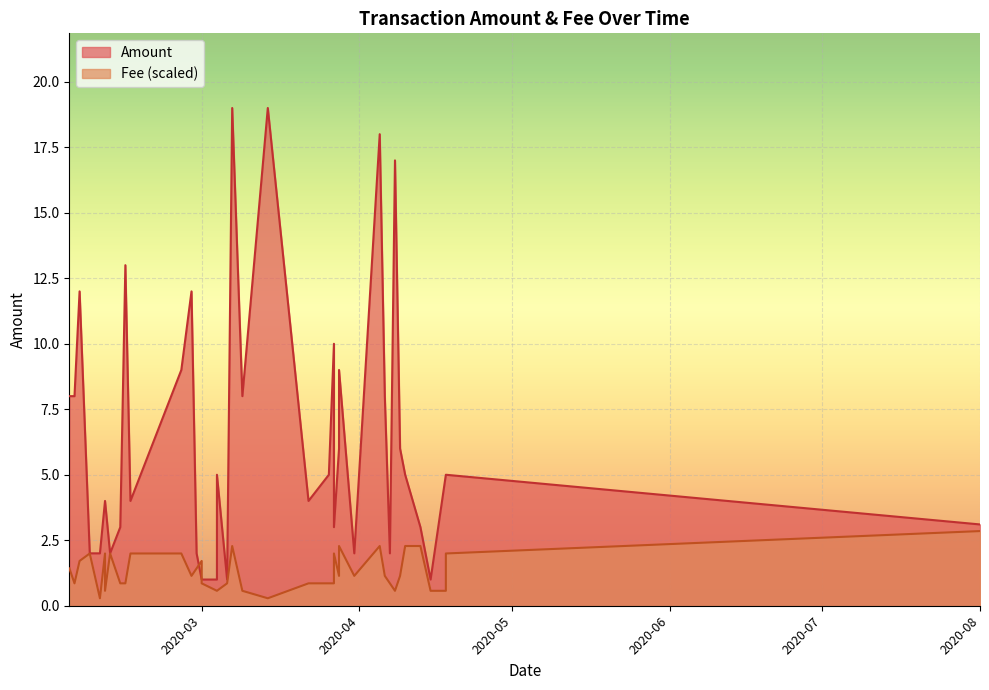

True or false: Amount has more than 1 interior local peaks.

True